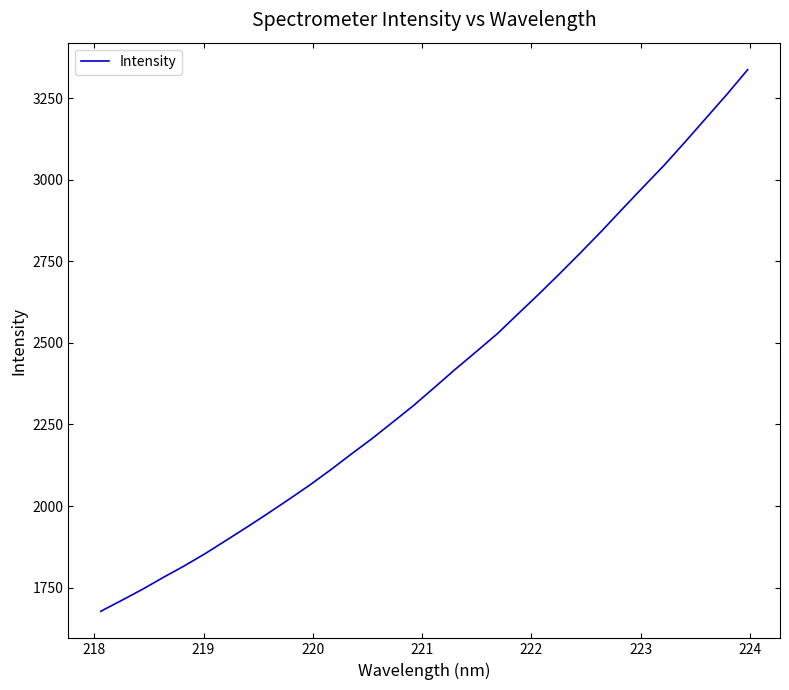

What is the difference between the maximum and minimum values?

1660.1